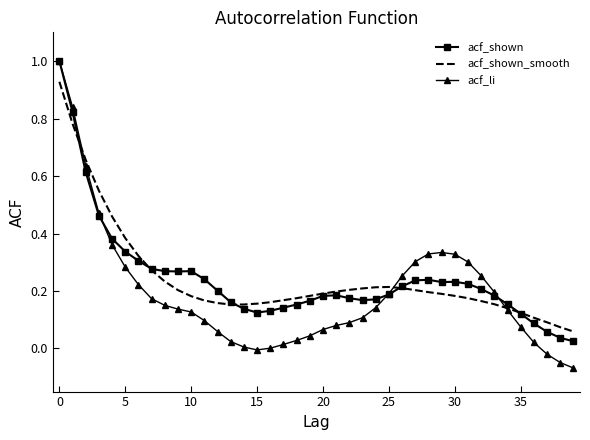

Which series has the largest range (max minus min)?

acf_li